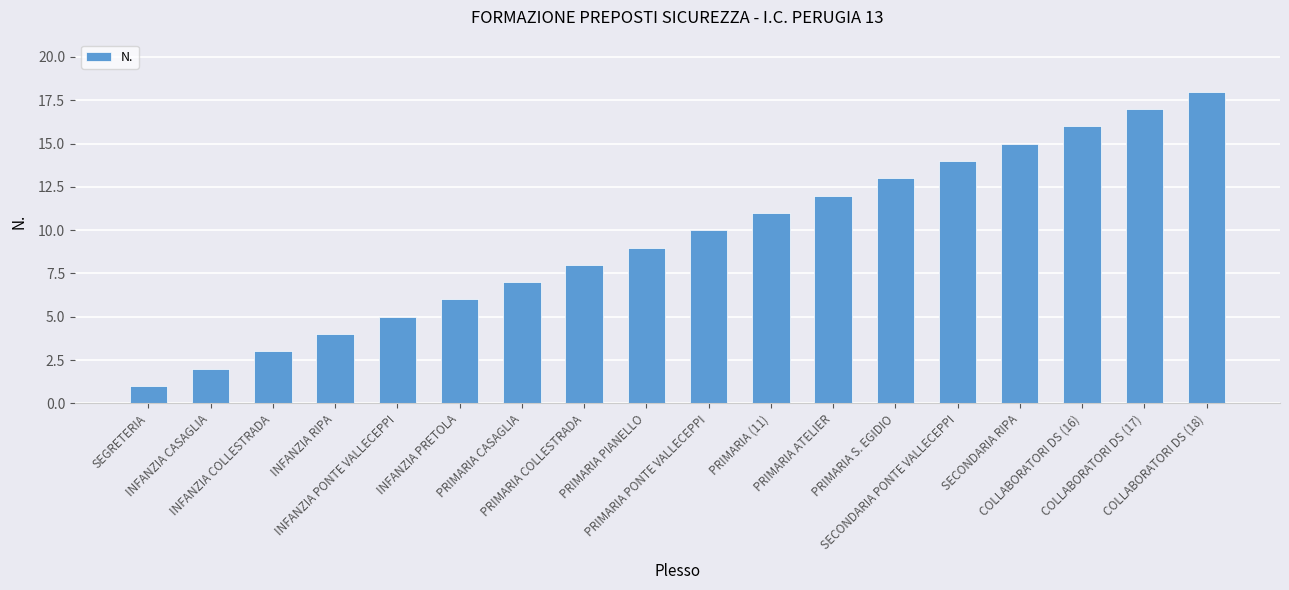

What is the difference between the maximum and second lowest values?

16